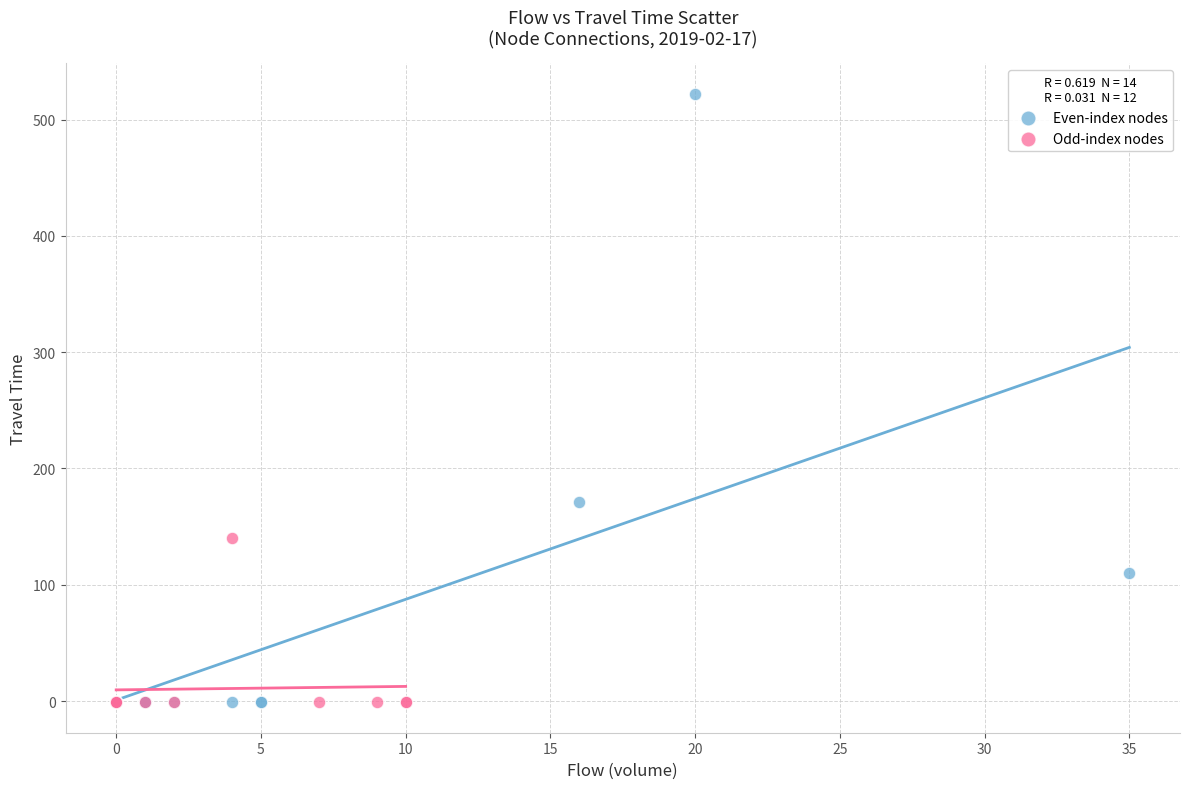

What are all the series names shown in the legend?

Even-index nodes, Odd-index nodes